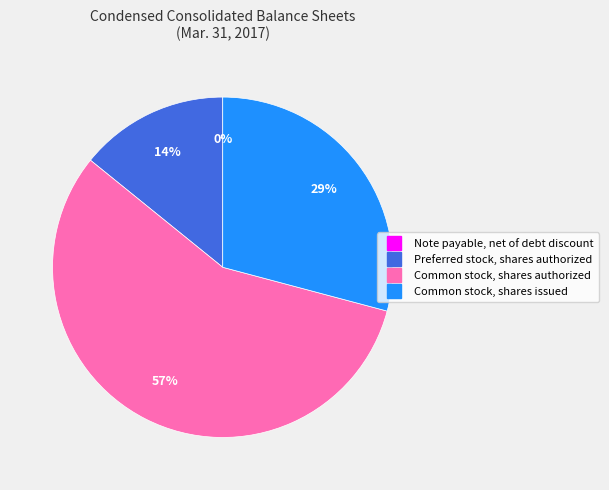

Which category accounts for the majority?

Common stock, shares authorized